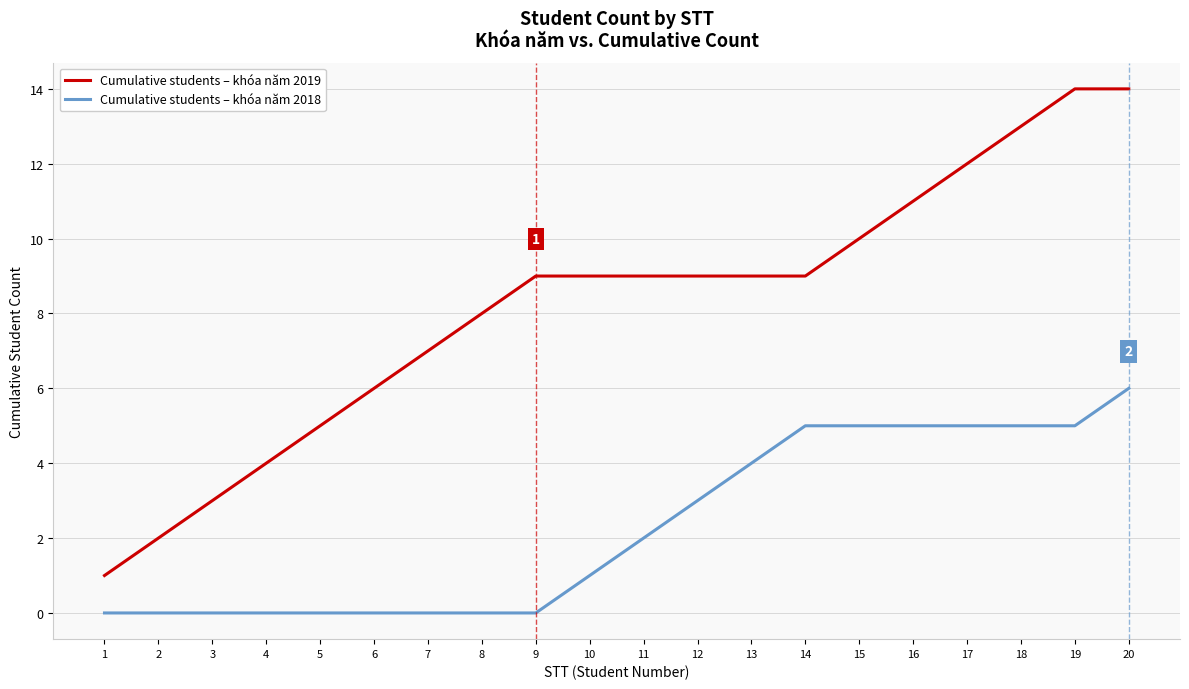

How many lines are shown in the chart?

2